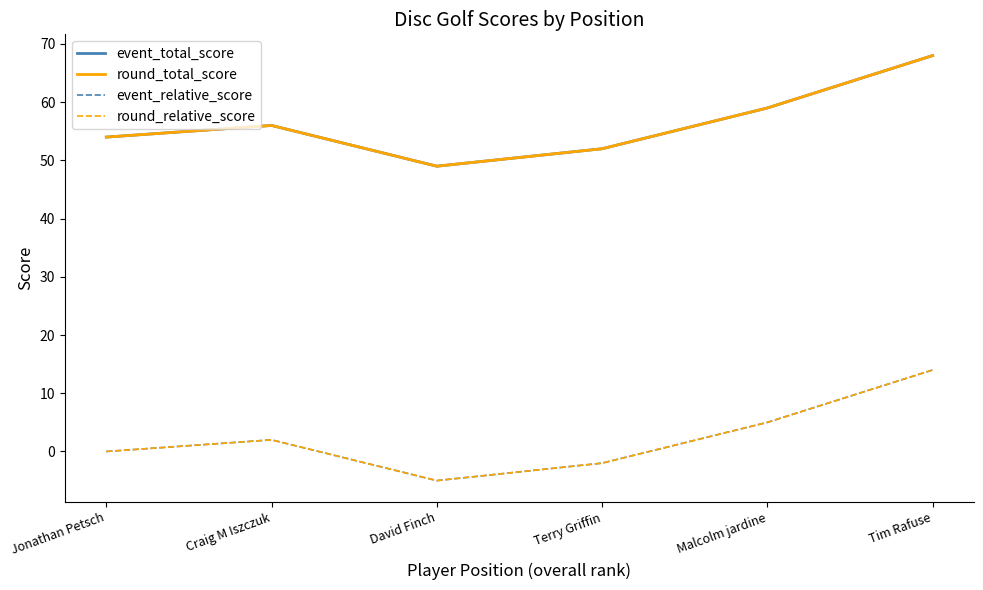

At which category is the sum across all series the highest?

Tim Rafuse